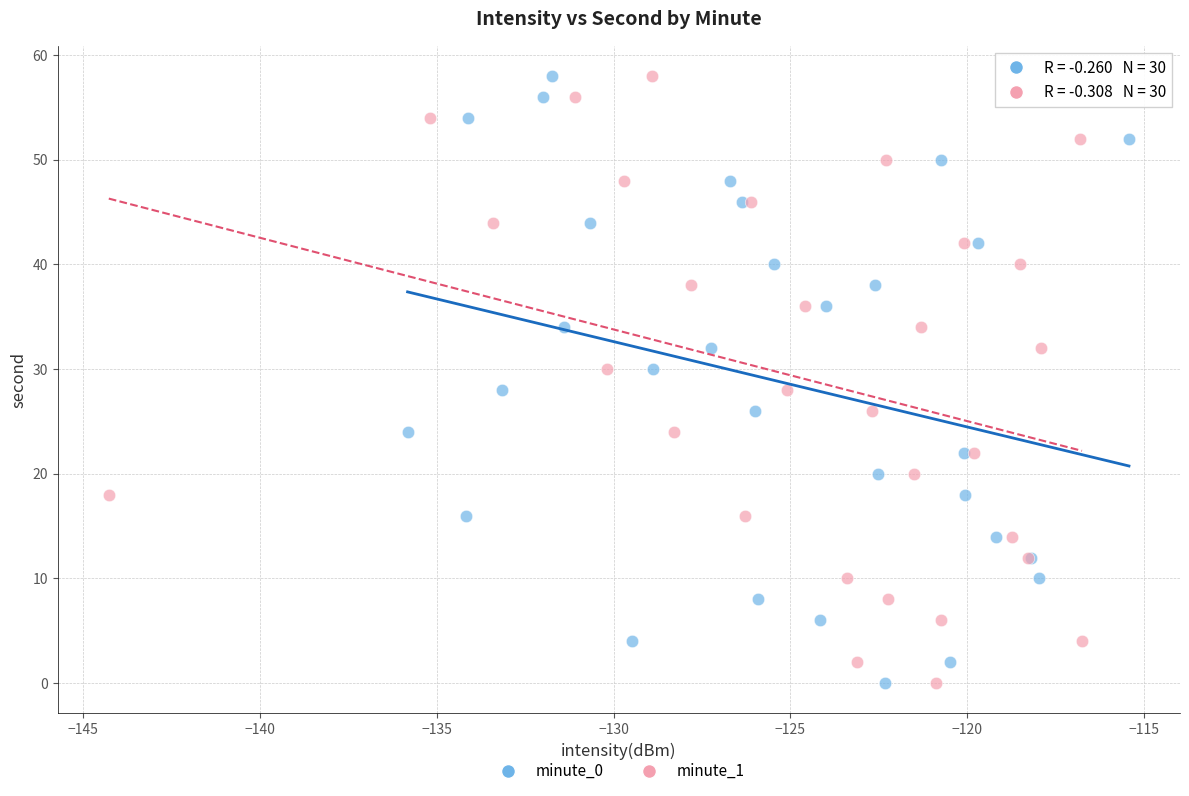

What are all the series names shown in the legend?

minute_0, minute_1